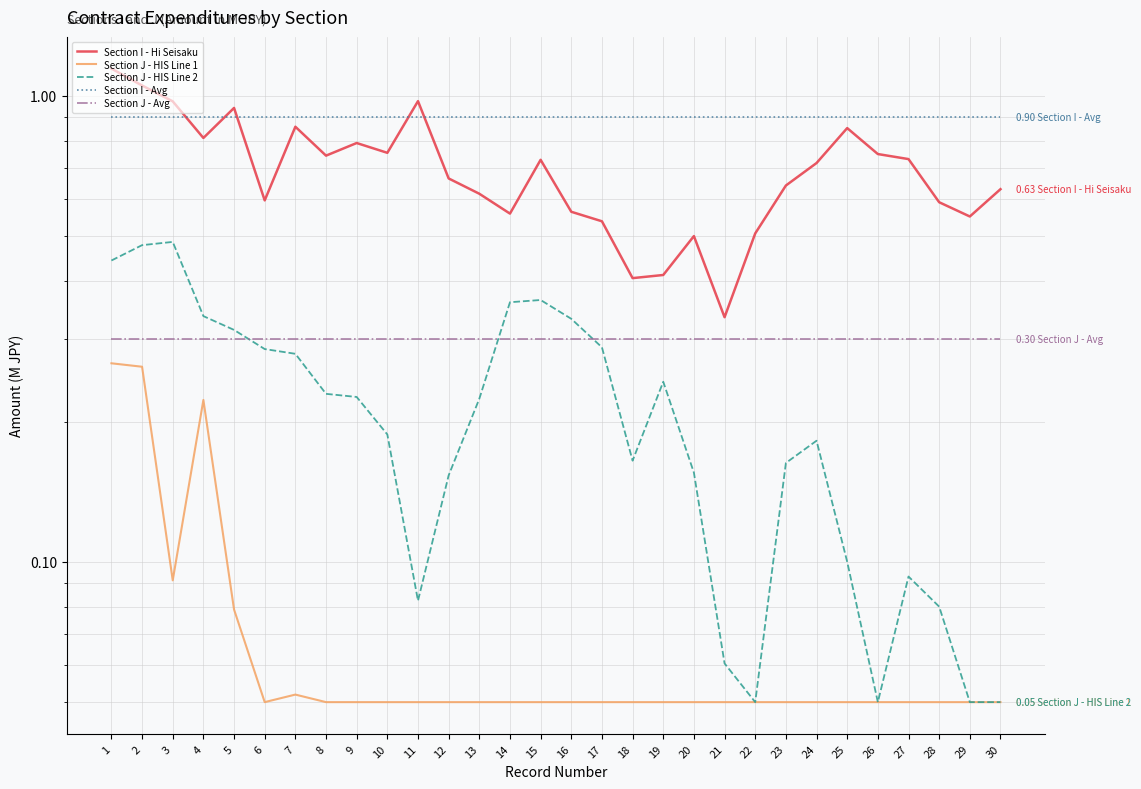

Rank the series at 29 from lowest to highest value.

Section J - HIS Line 1, Section J - HIS Line 2, Section J - Avg, Section I - Hi Seisaku, Section I - Avg